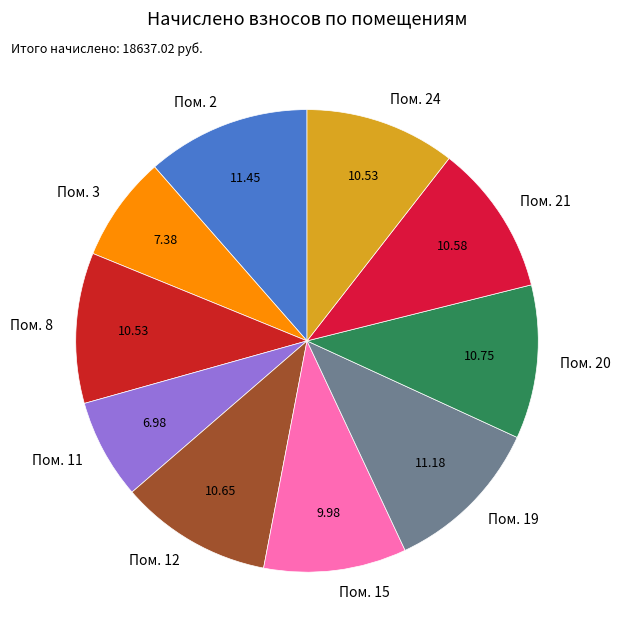

Is there a majority slice in this chart?

No